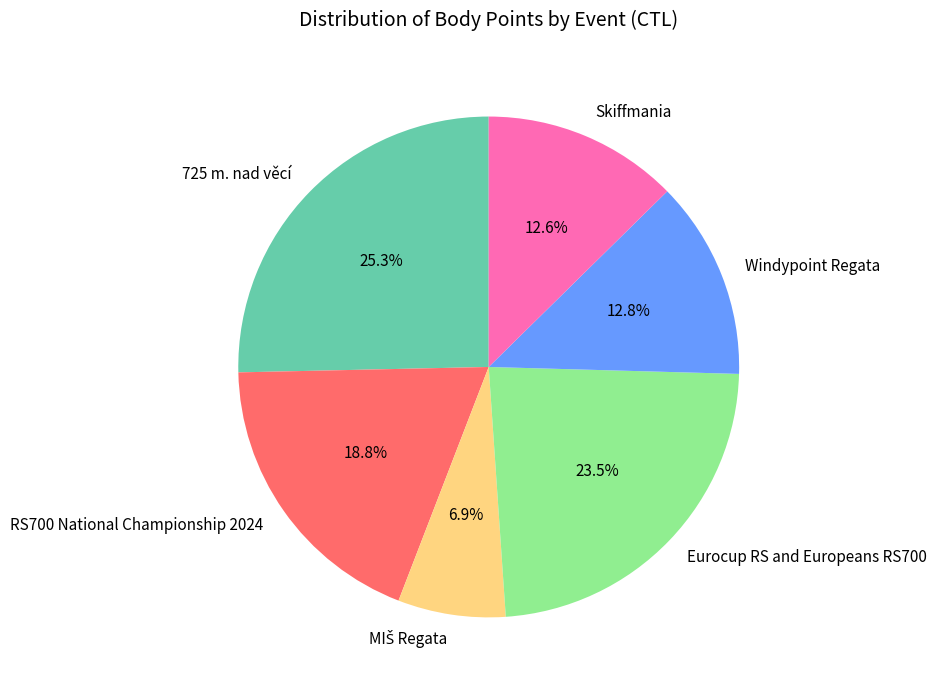

Between Windypoint Regata and Eurocup RS and Europeans RS700, which is larger?

Eurocup RS and Europeans RS700